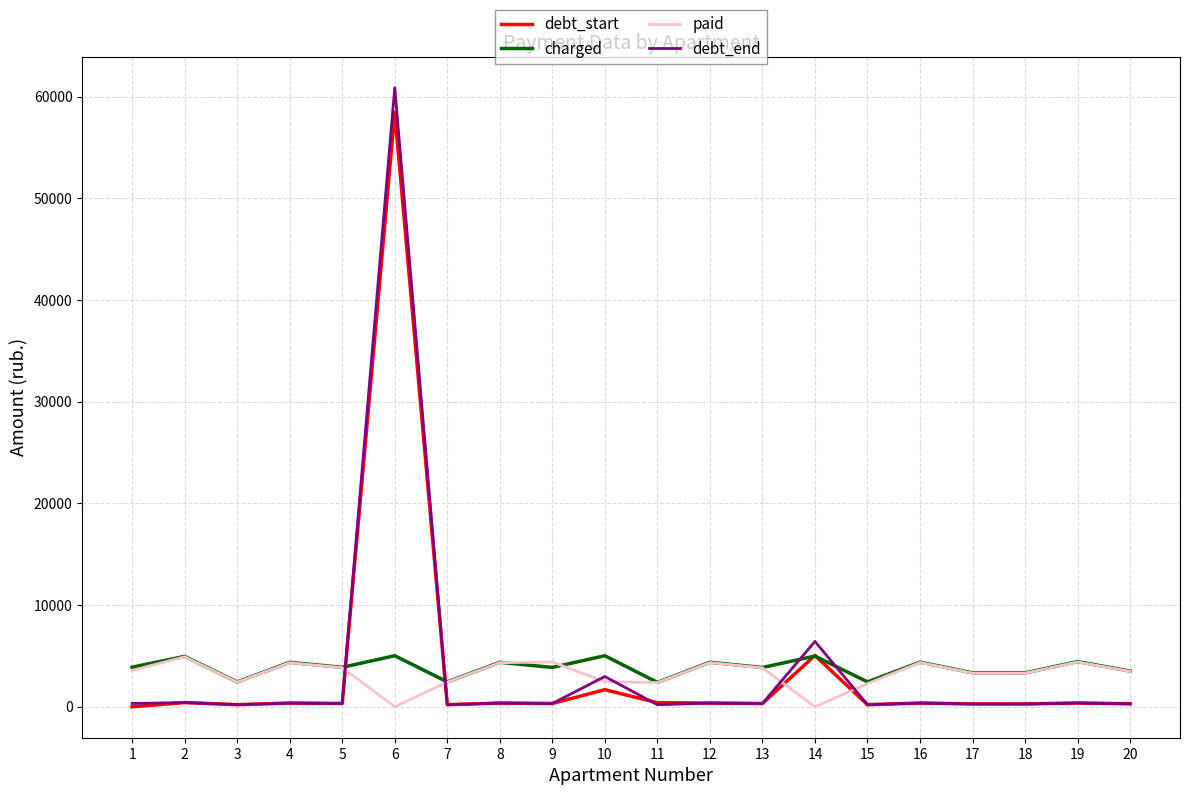

What are all the series names shown in the legend?

debt_start, charged, paid, debt_end